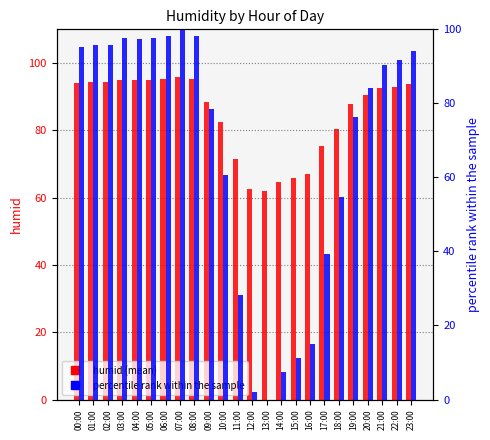

True or false: humid (mean) has a value of 94.4 at 01:00.

True